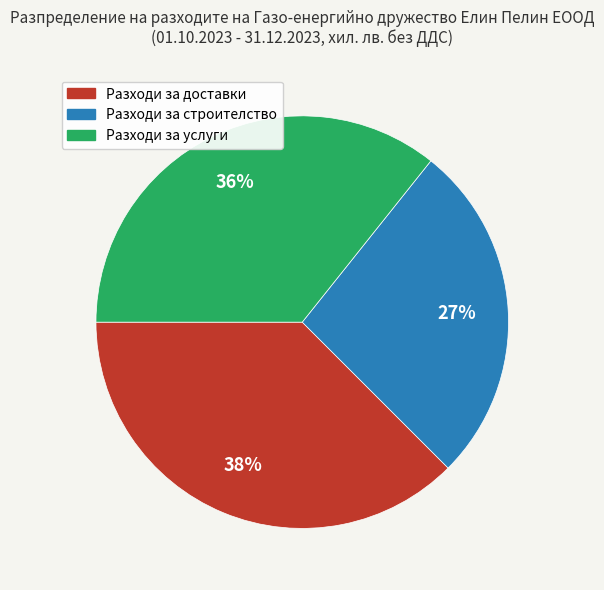

Between Разходи за услуги and Разходи за доставки, which is larger?

Разходи за доставки